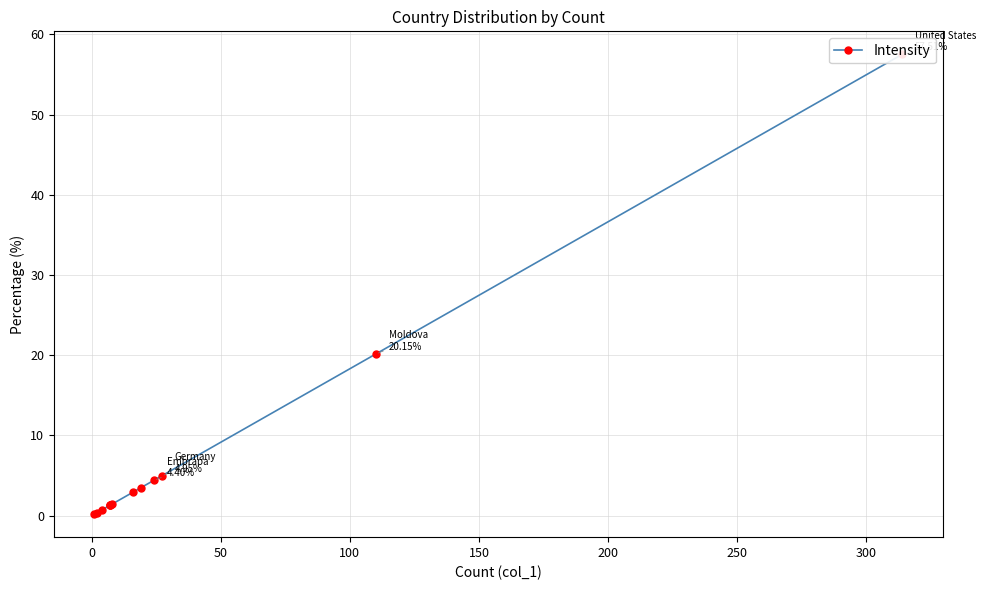

What is the difference between the second highest and minimum values?

20.0